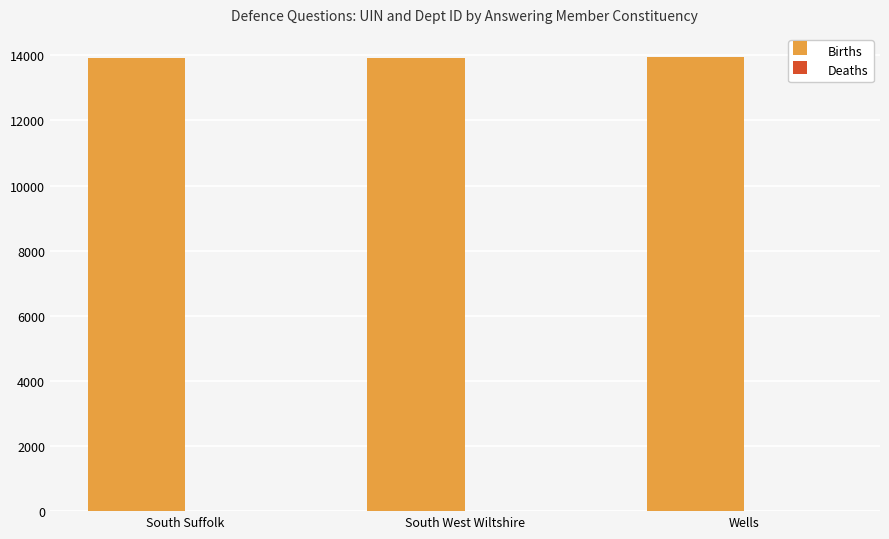

Which series has the largest total across all categories?

Births